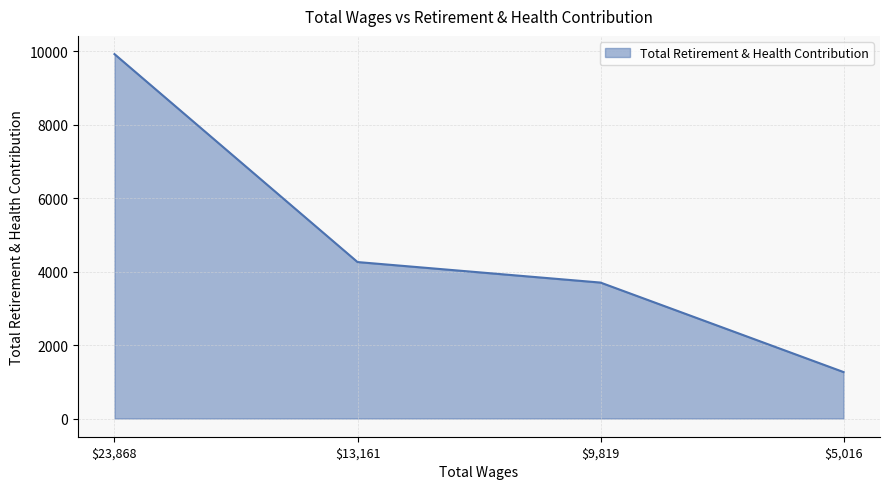

List the labels in order of value, smallest first.

$5,016, $9,819, $13,161, $23,868